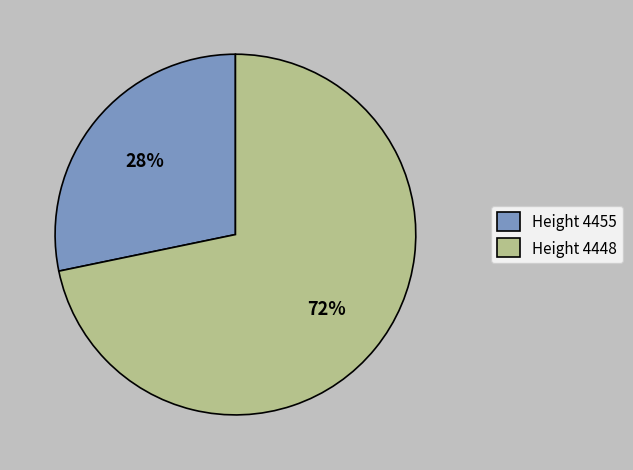

Which category has the smallest portion of the pie?

Height 4455